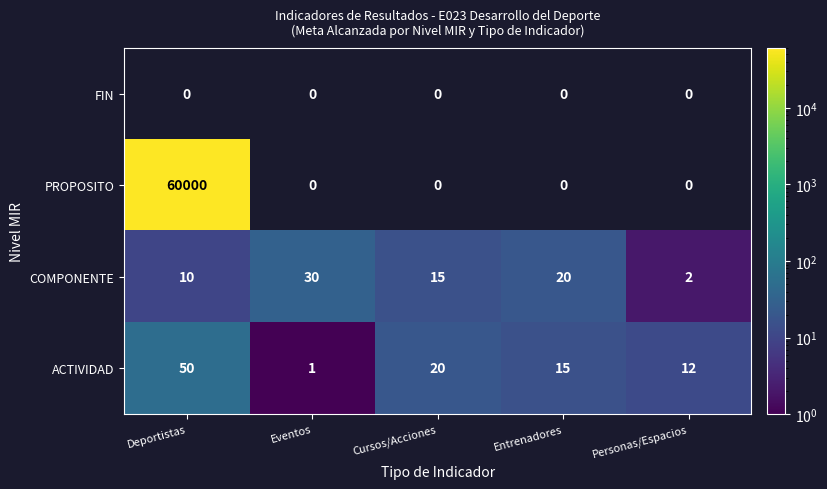

What is the greatest value displayed?

4.8